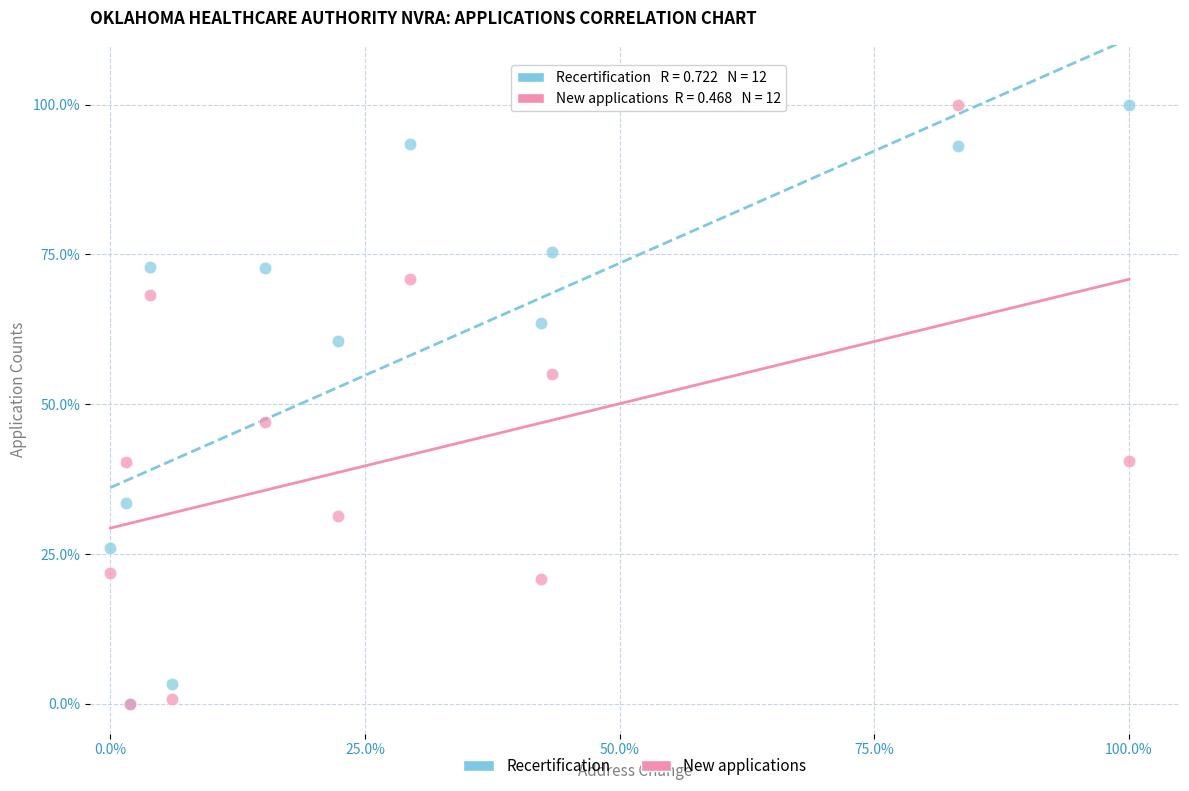

What are all the series names shown in the legend?

Recertification, New applications